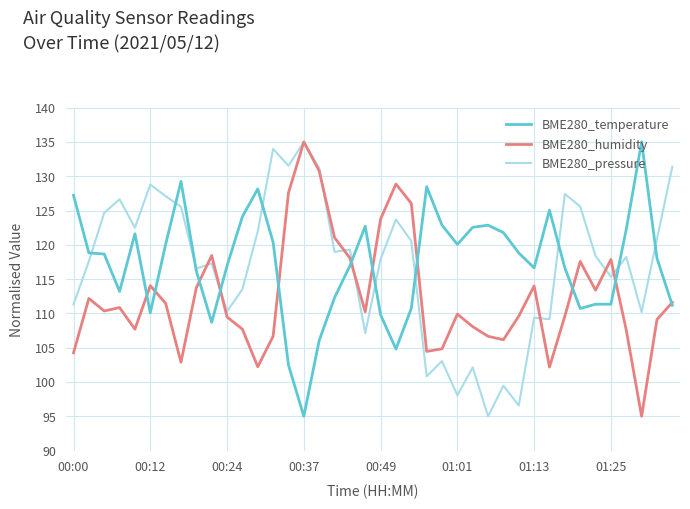

What is the highest value of the BME280_humidity series?

135.0